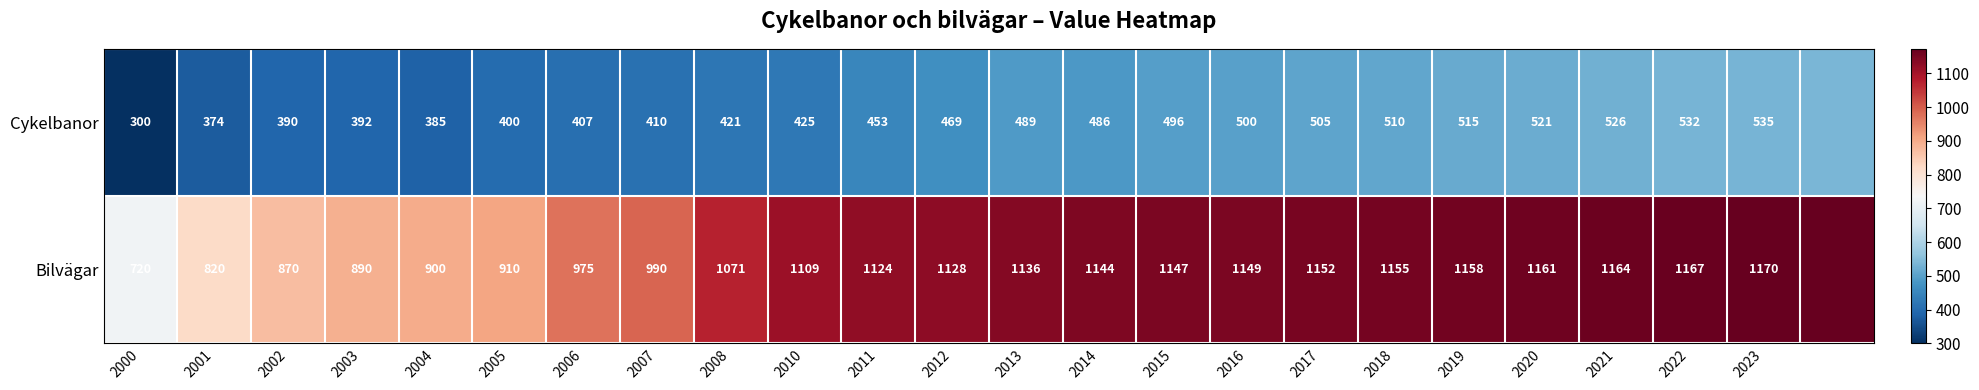

Count the number of categories in the chart.

24